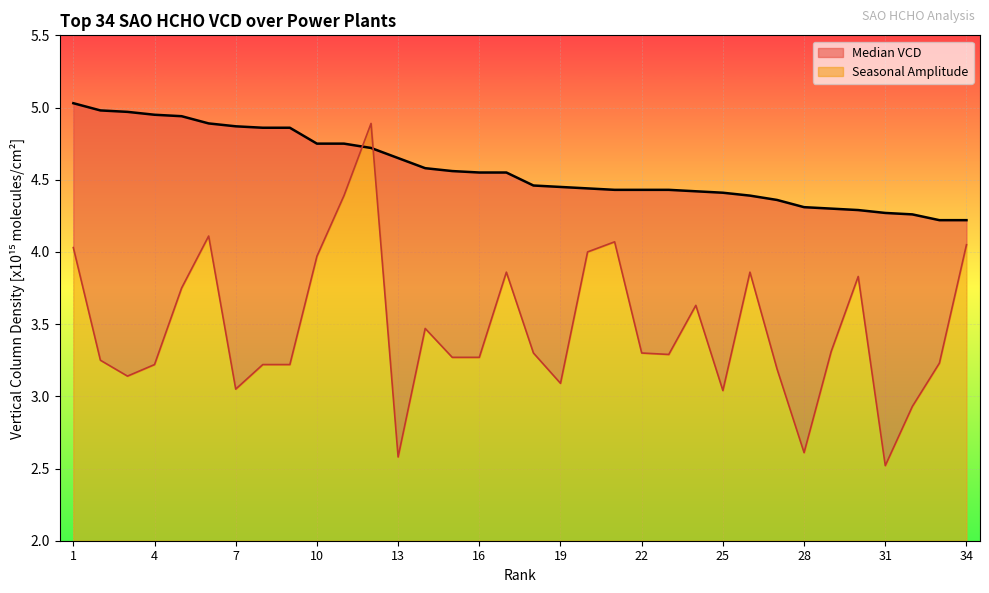

Reading right to left, transcribe all the data shown in this chart.

Median VCD: 34=4.2	33=4.2	32=4.3	31=4.3	30=4.3	29=4.3	28=4.3	27=4.4	26=4.4	25=4.4	24=4.4	23=4.4	22=4.4	21=4.4	20=4.4	19=4.5	18=4.5	17=4.5	16=4.5	15=4.6	14=4.6	13=4.7	12=4.7	11=4.8	10=4.8	9=4.9	8=4.9	7=4.9	6=4.9	5=4.9	4=5.0	3=5.0	2=5.0	1=5.0
Seasonal Amplitude: 34=4.0	33=3.2	32=2.9	31=2.5	30=3.8	29=3.3	28=2.6	27=3.2	26=3.9	25=3.0	24=3.6	23=3.3	22=3.3	21=4.1	20=4.0	19=3.1	18=3.3	17=3.9	16=3.3	15=3.3	14=3.5	13=2.6	12=4.9	11=4.4	10=4.0	9=3.2	8=3.2	7=3.0	6=4.1	5=3.8	4=3.2	3=3.1	2=3.2	1=4.0